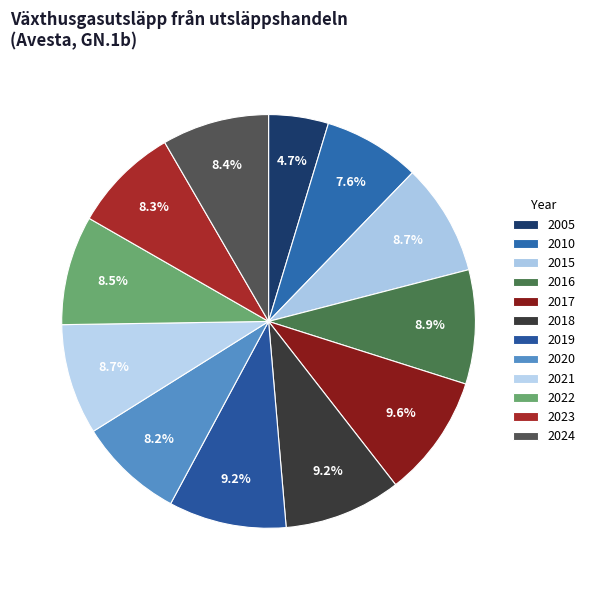

What portion of the pie excludes 2023?

91.7%